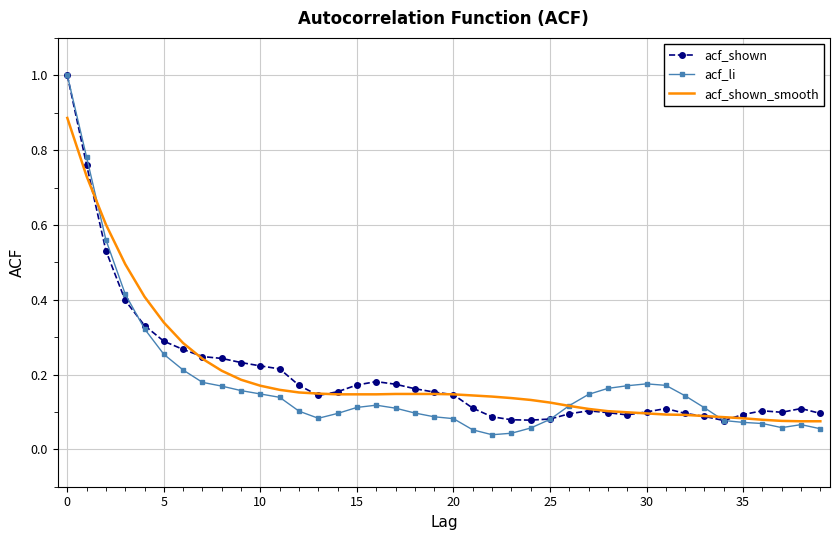

What is the highest value of the acf_shown series?

1.0